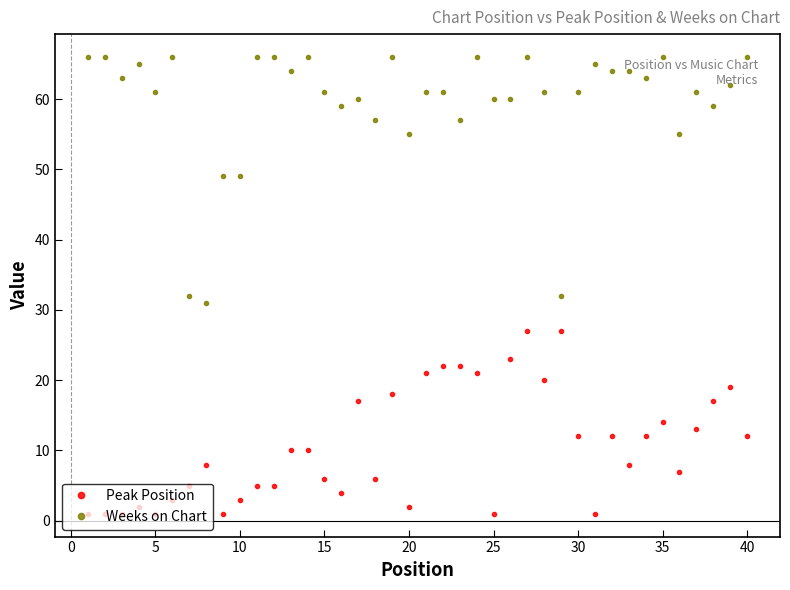

List the series in order of their overall mean, lowest first.

Peak Position, Weeks on Chart